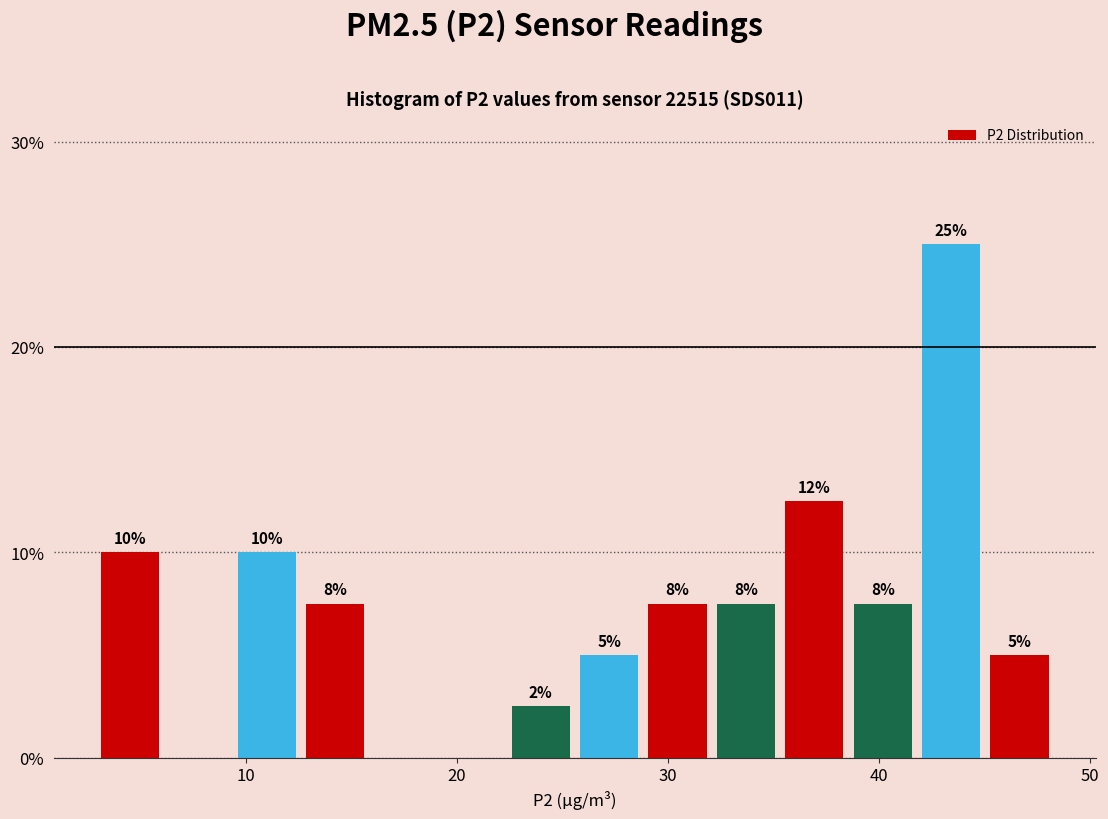

Read against the x-axis, roughly where is the centre of the tallest bar?

43